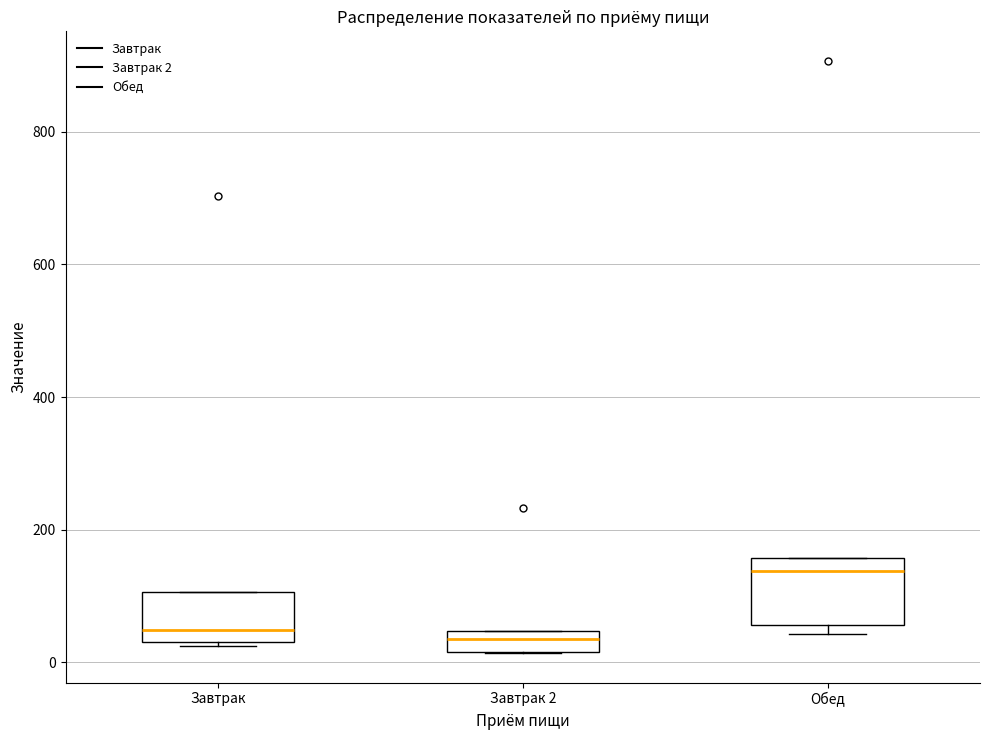

Where is the upper edge of the box for Обед on the y-axis? The values are not printed on the chart, so give them approximately, as read against the axis.

160